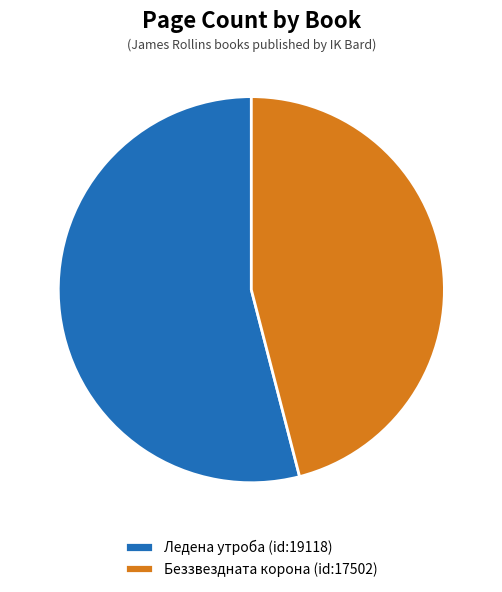

How much of the chart is everything except Беззвездната корона (id:17502)?

54.0%